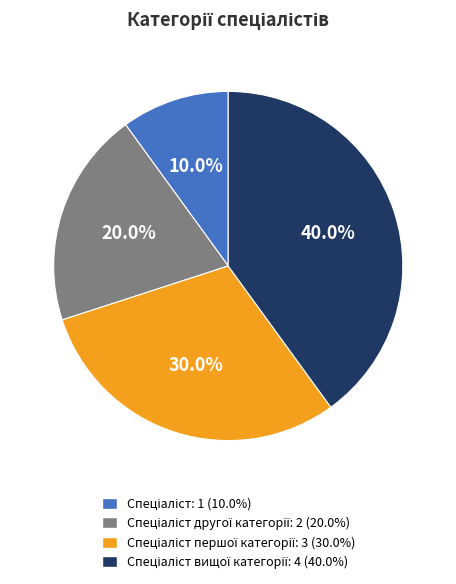

Is there any slice that represents more than half of the pie?

No